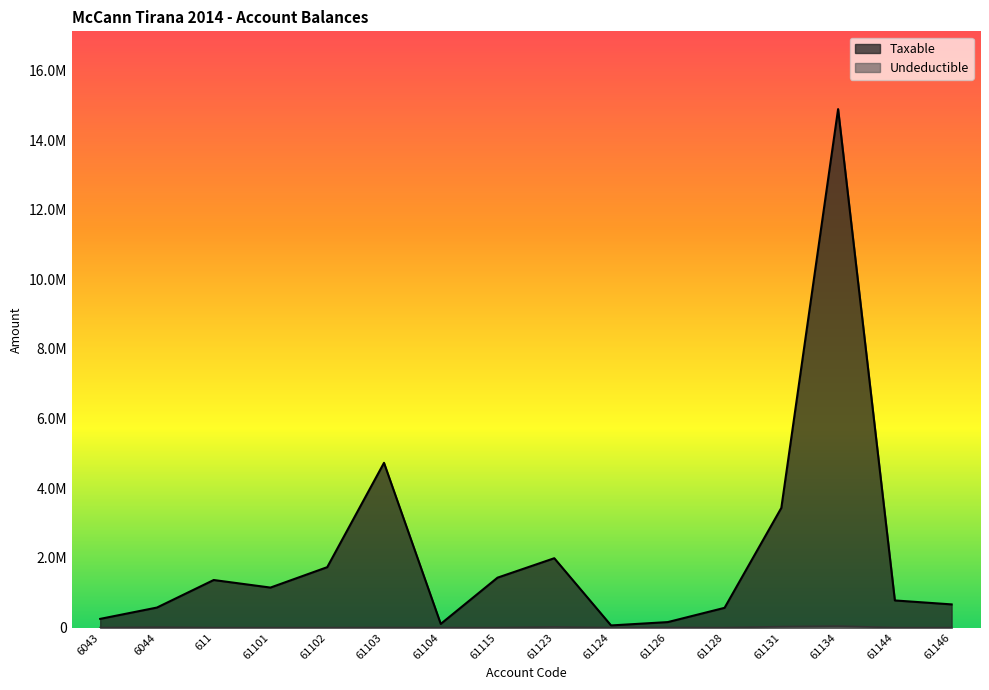

True or false: Undeductible and Taxable intersect in this chart.

False